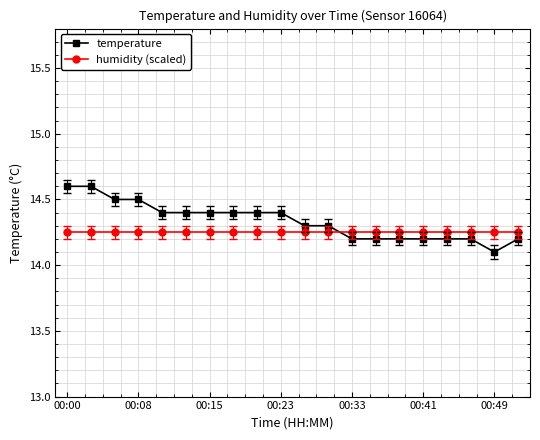

What is the minimum value shown in the chart?

14.1